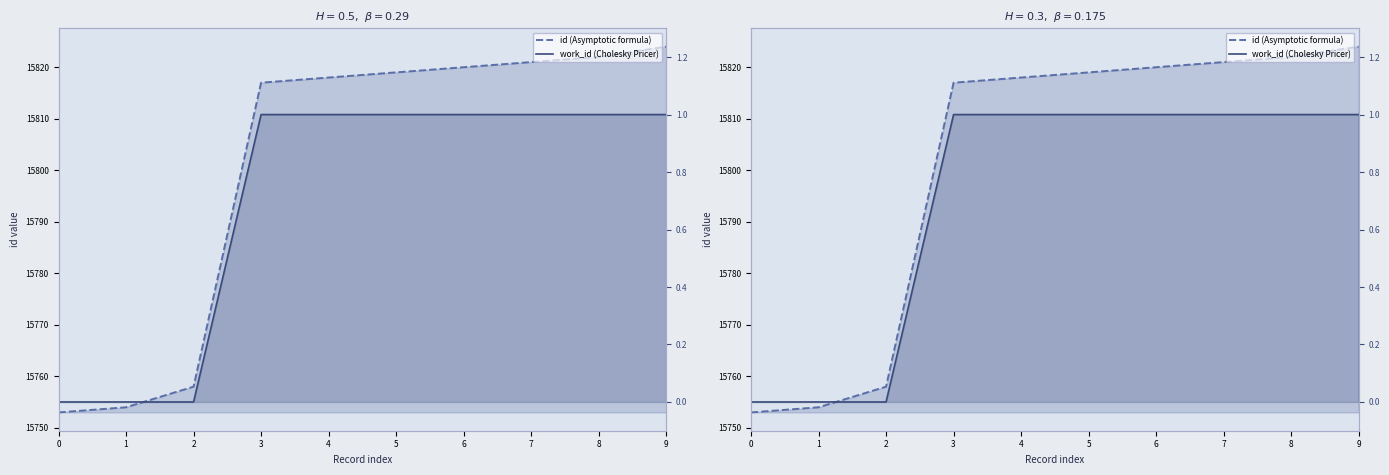

Where is id (Asymptotic formula) nearest to the value 15788?

3